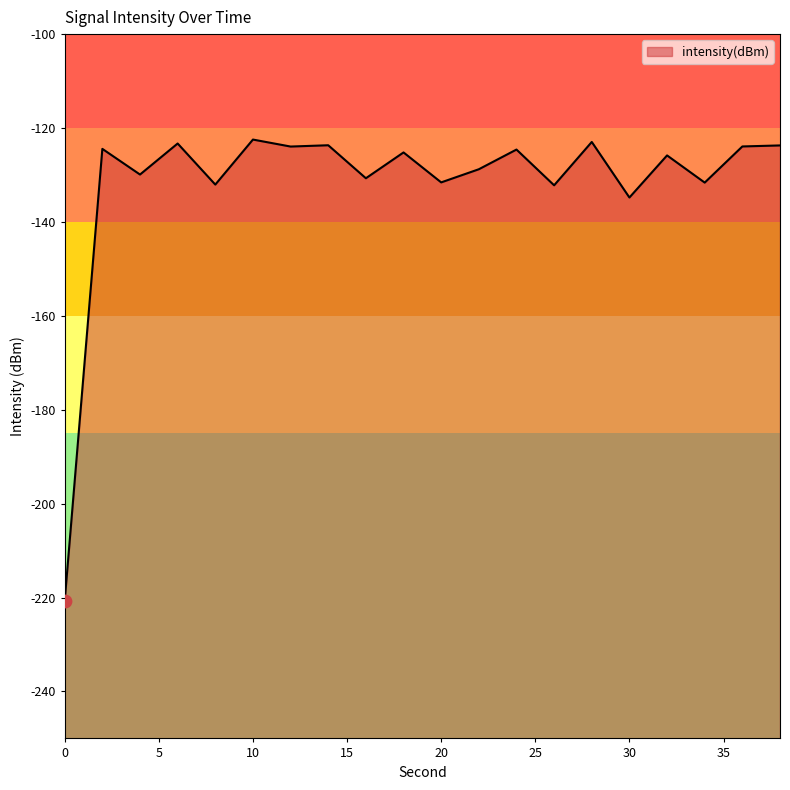

Between 2 and 16, which is larger?

2